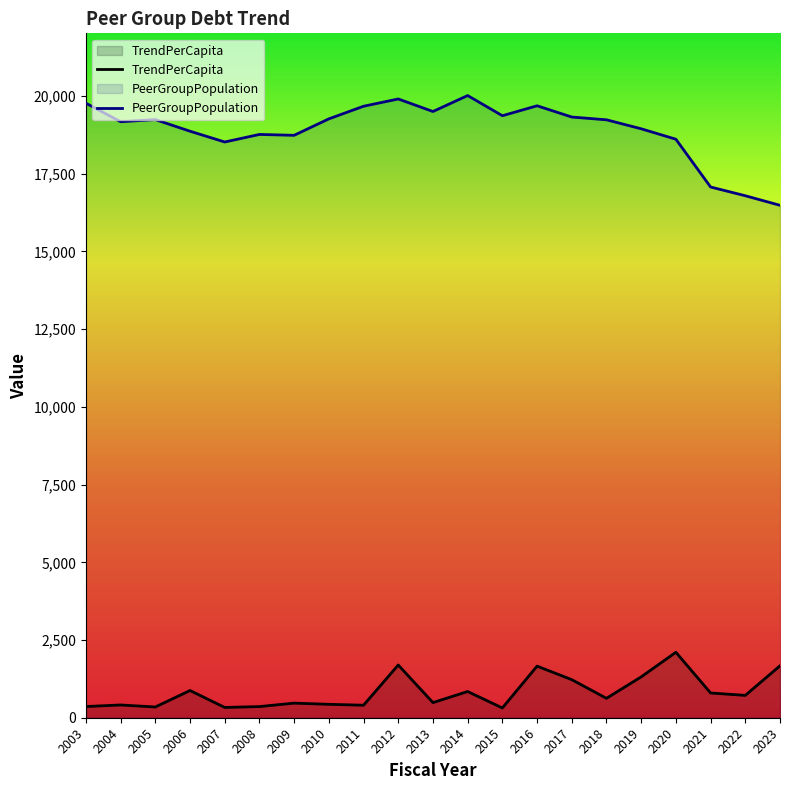

True or false: PeerGroupPopulation and TrendPerCapita cross at least once.

False